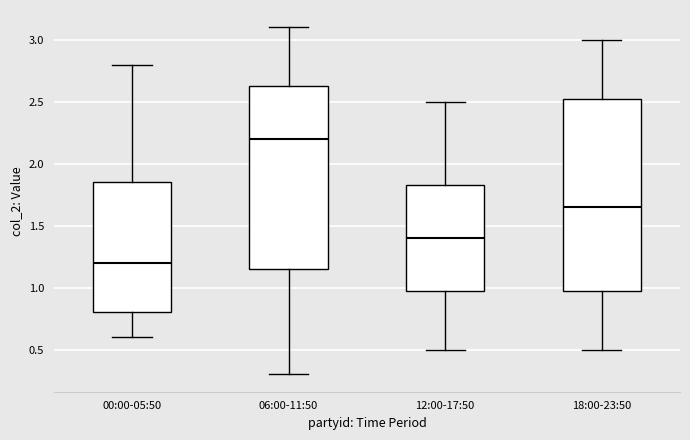

Where does the median line of the box for 00:00-05:50 sit on the y-axis? The values are not printed on the chart, so give them approximately, as read against the axis.

1.20